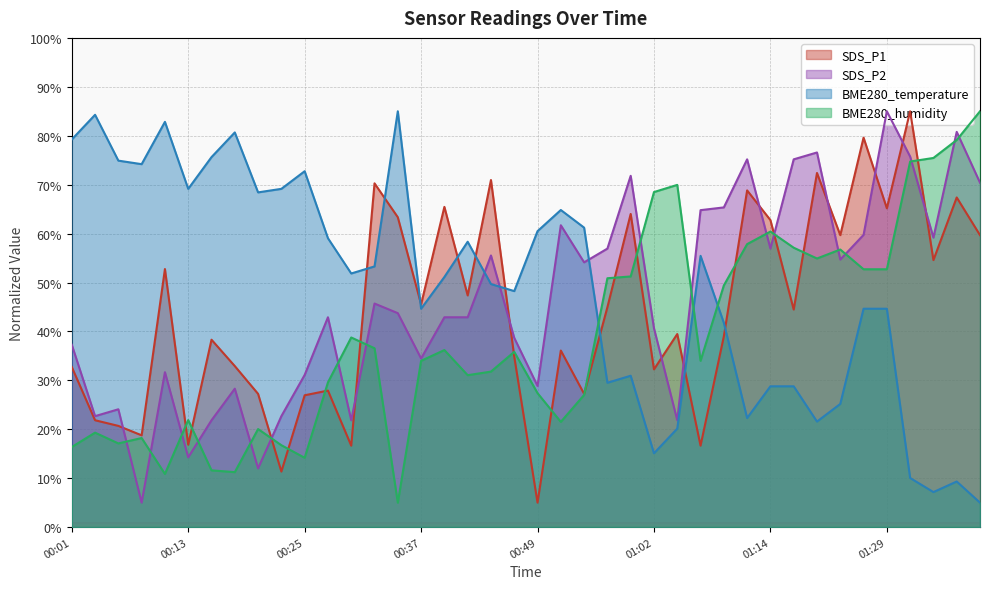

What is the lowest value of the SDS_P2 series?

5.0